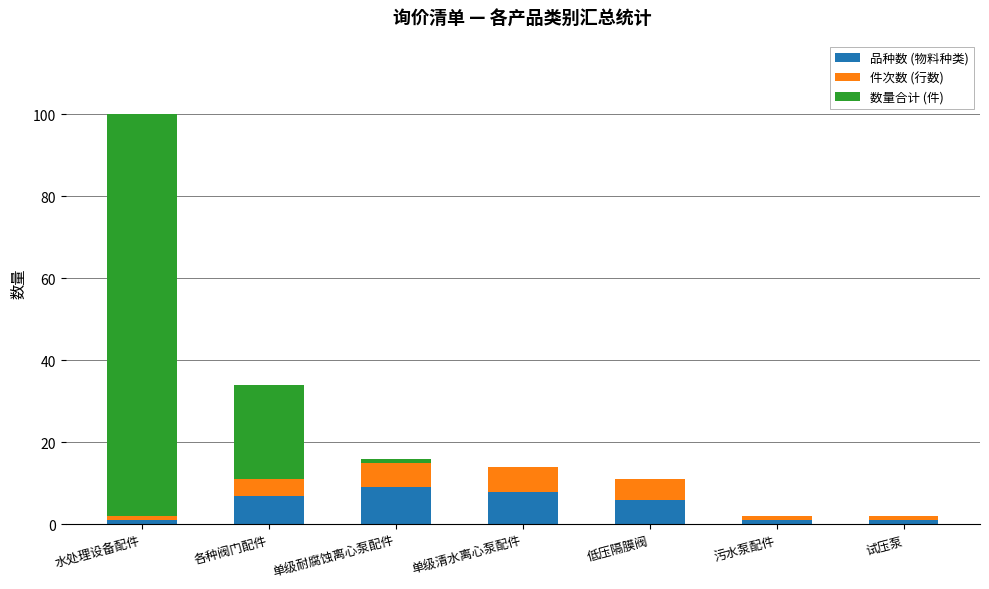

Reading left to right, list the values for the 品种数 (物料种类) series.

水处理设备配件=1	各种阀门配件=7	单级耐腐蚀离心泵配件=9	单级清水离心泵配件=8	低压隔膜阀=6	污水泵配件=1	试压泵=1